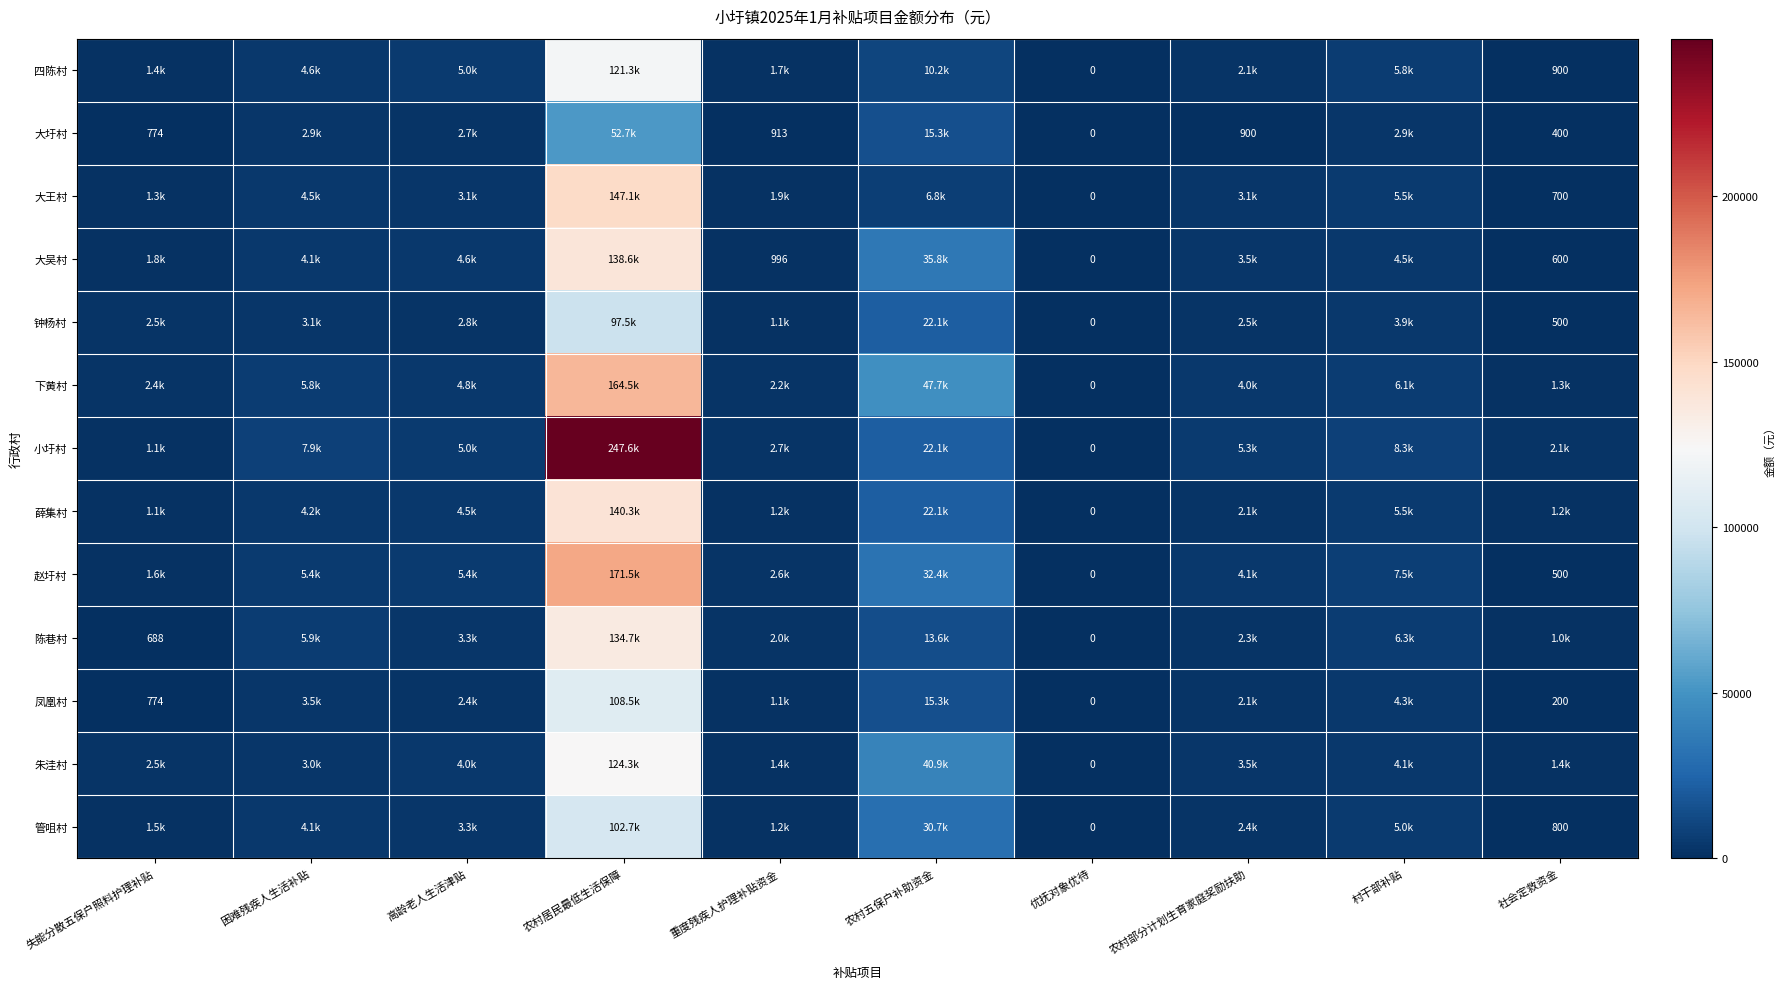

At which category is the sum across all series the highest?

农村居民最低生活保障